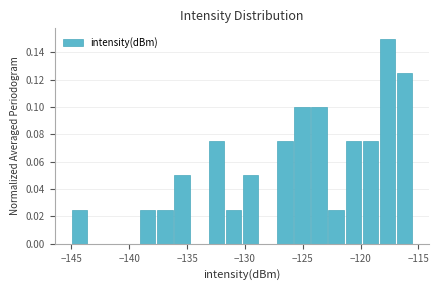

Read against the x-axis, roughly where is the centre of the tallest bar?

-117.5